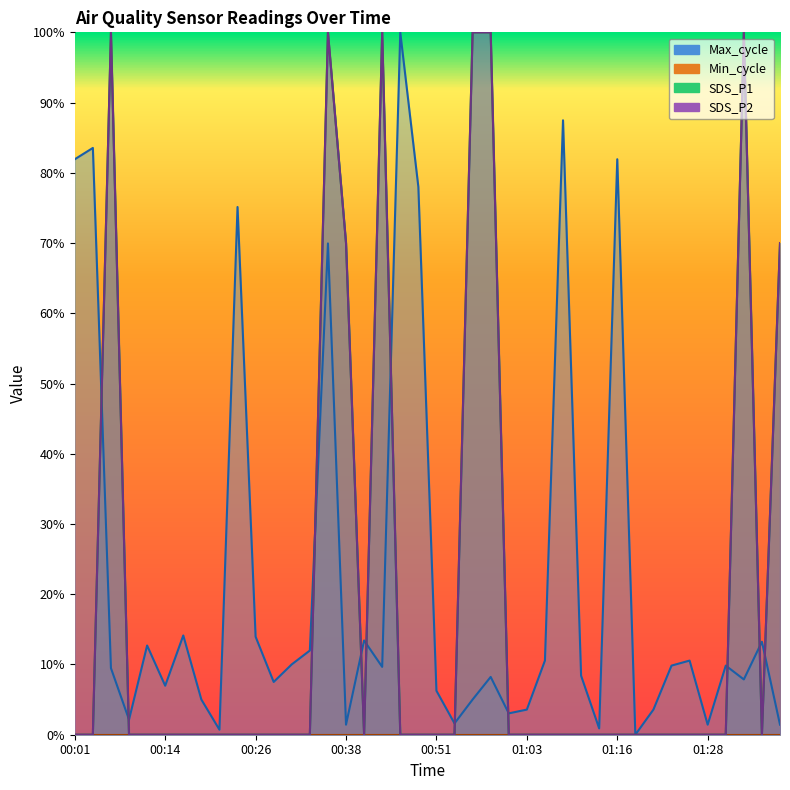

What is the average value of the SDS_P1 series?

0.2